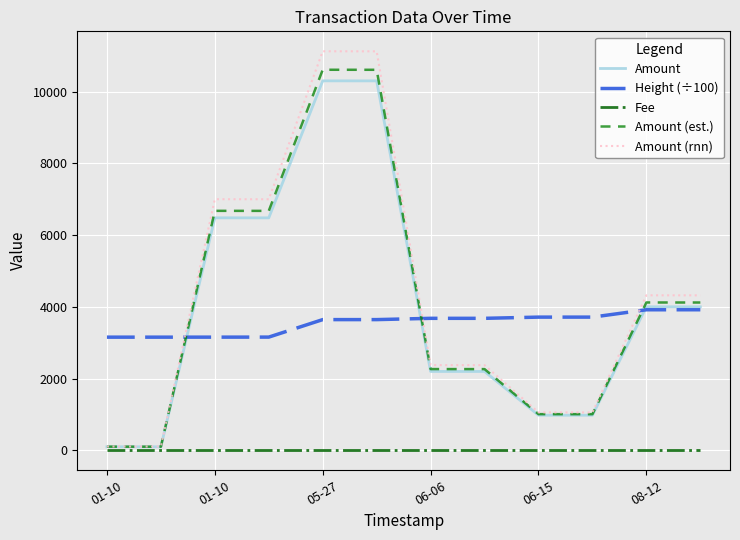

What is the greatest value displayed?

11124.0